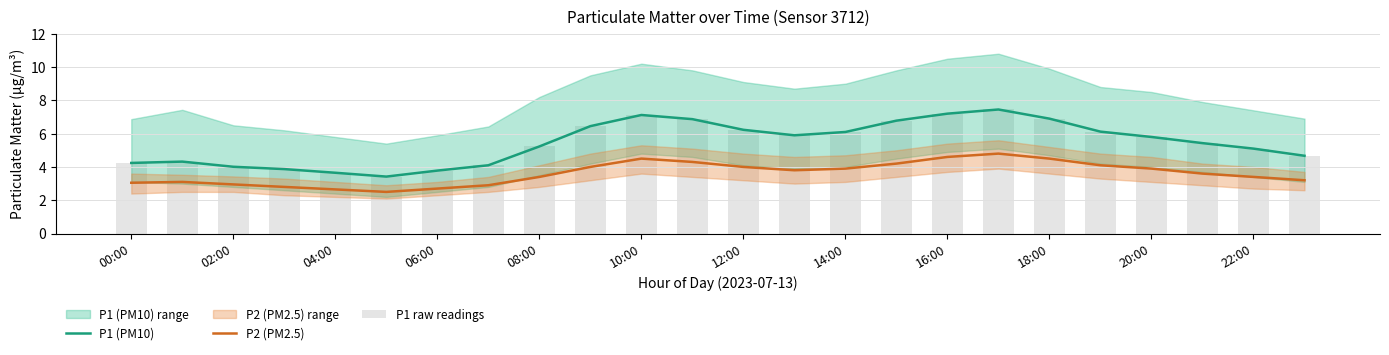

What is the value of the P1 (PM10) bar at the 7th from the left?

3.8